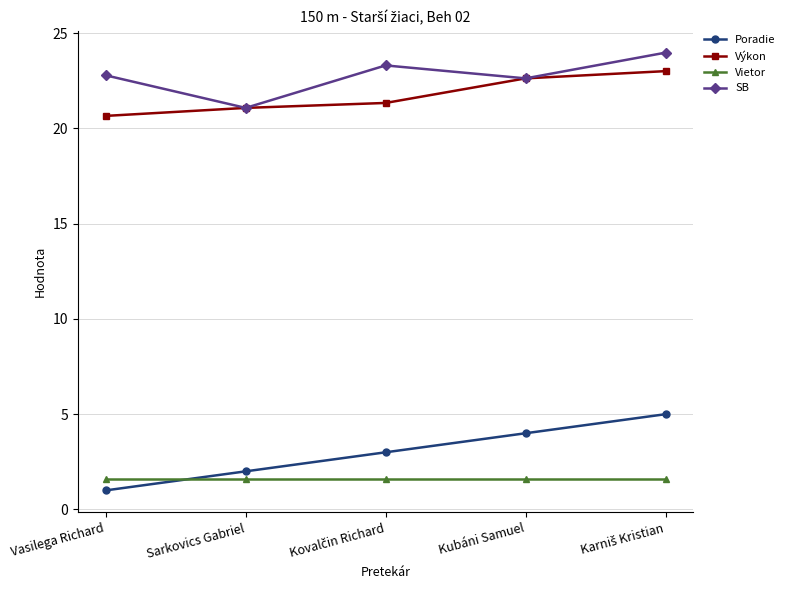

The SB series shows 35.3 at Vasilega Richard. True or false?

False